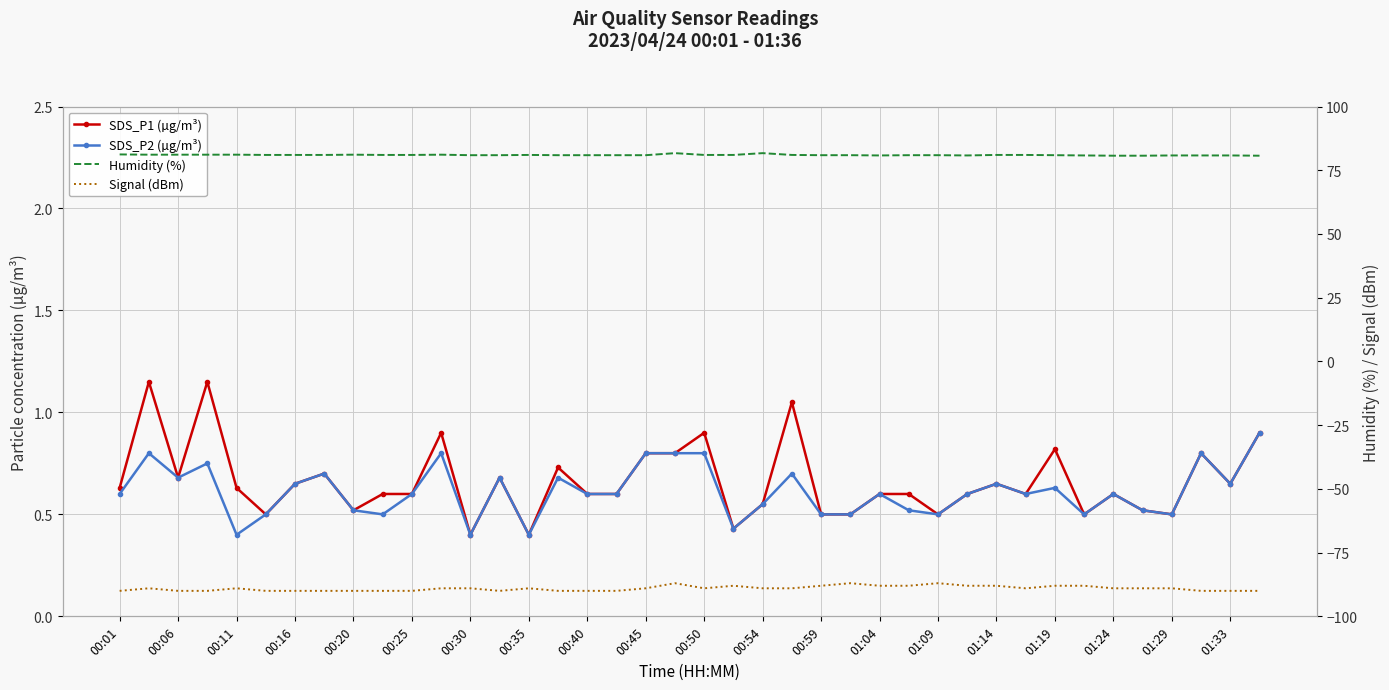

What value does the SDS_P2 (µg/m³) series have at 01:19?

0.6